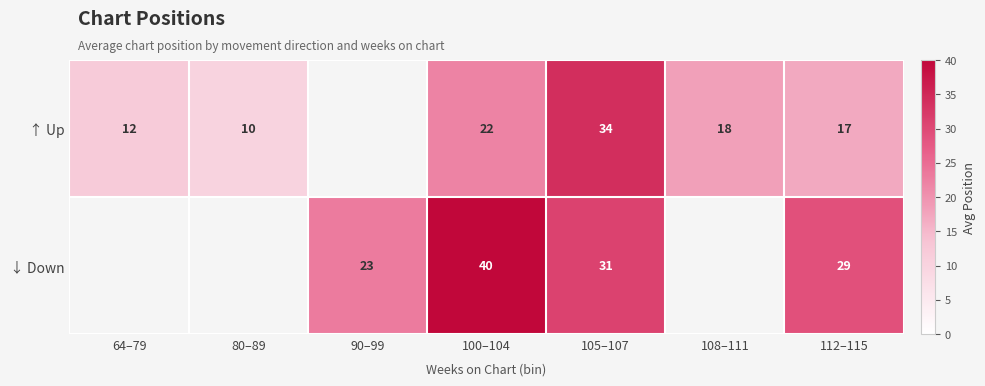

What is the spread (max minus min) of values at 100–104?

18